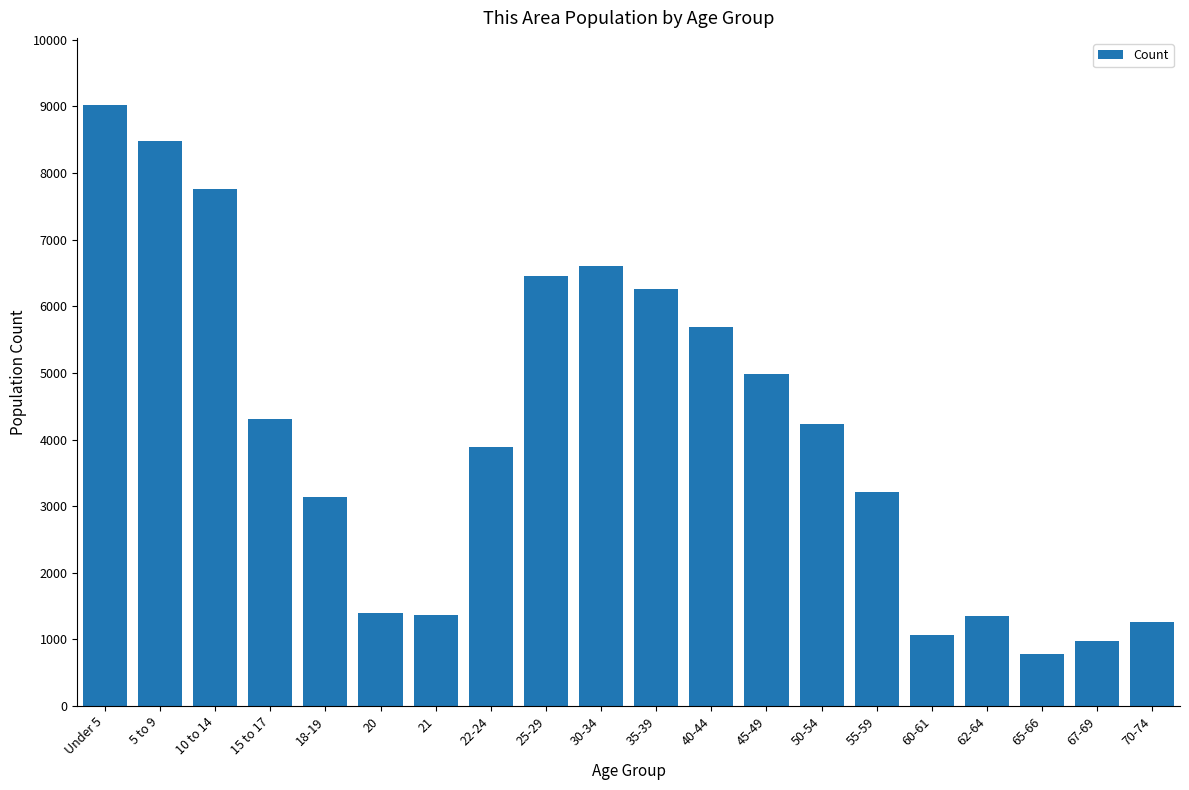

What is the difference between the second highest and second lowest values?

7508